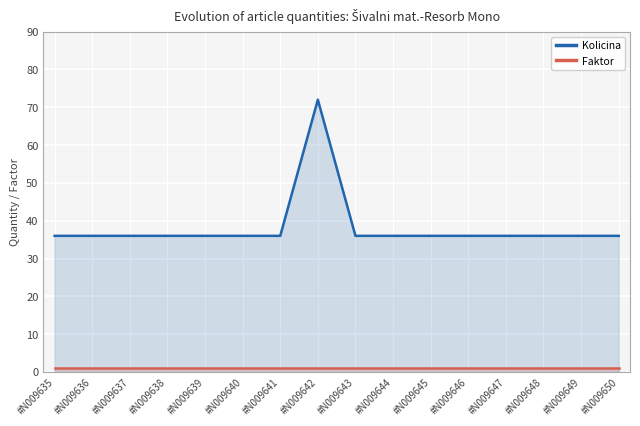

Reading left to right, what are all the values shown in this chart?

Kolicina: #N009635=36	#N009636=36	#N009637=36	#N009638=36	#N009639=36	#N009640=36	#N009641=36	#N009642=72	#N009643=36	#N009644=36	#N009645=36	#N009646=36	#N009647=36	#N009648=36	#N009649=36	#N009650=36
Faktor: #N009635=1	#N009636=1	#N009637=1	#N009638=1	#N009639=1	#N009640=1	#N009641=1	#N009642=1	#N009643=1	#N009644=1	#N009645=1	#N009646=1	#N009647=1	#N009648=1	#N009649=1	#N009650=1